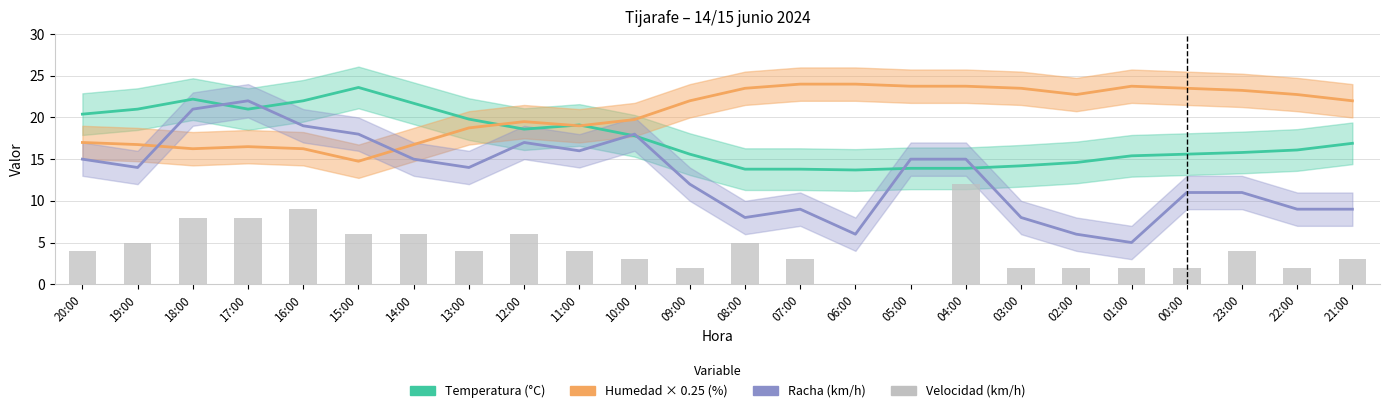

Which series has the largest range (max minus min)?

Racha (km/h)